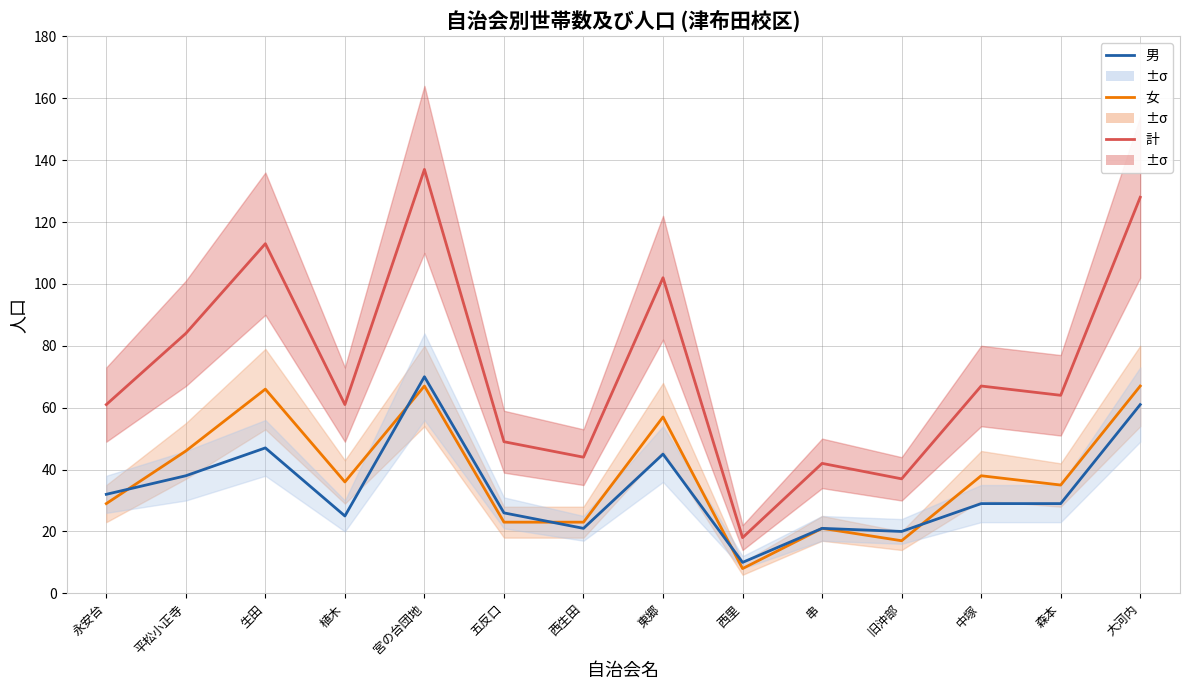

How many lines are shown in the chart?

3